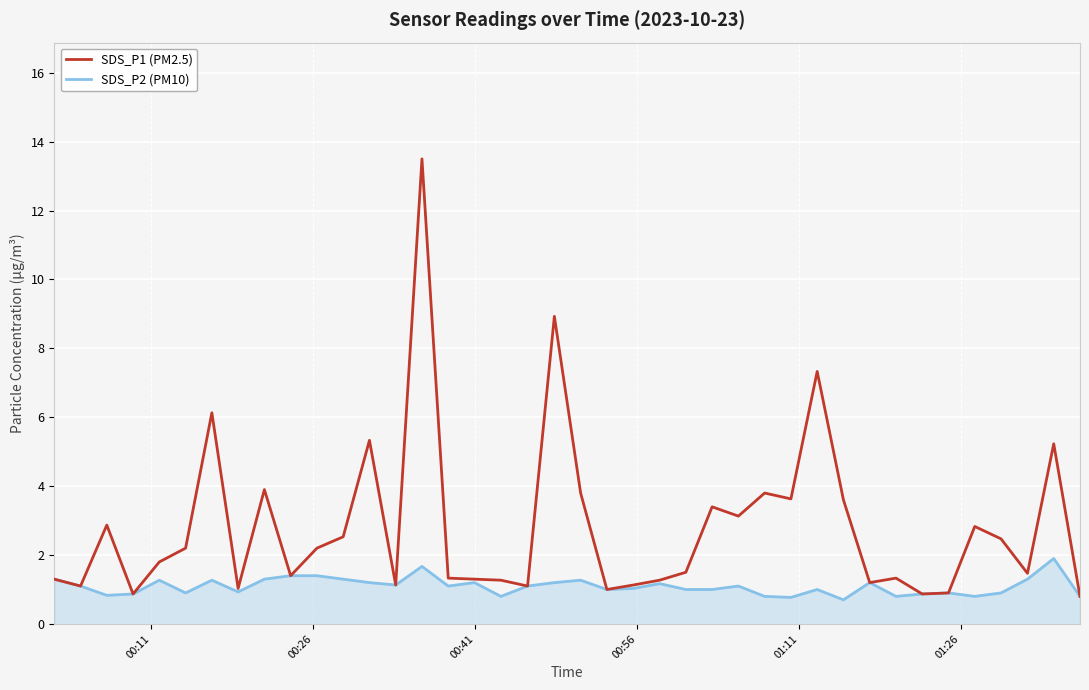

Which series has the largest total across all categories?

SDS_P1 (PM2.5)